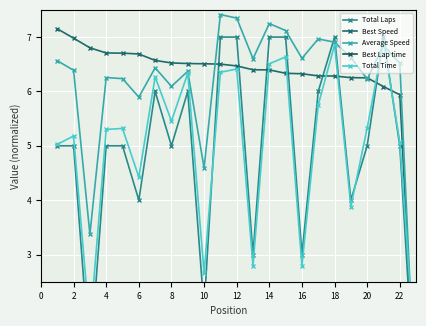

True or false: Total Time has more than 0 points higher than both neighbors.

True